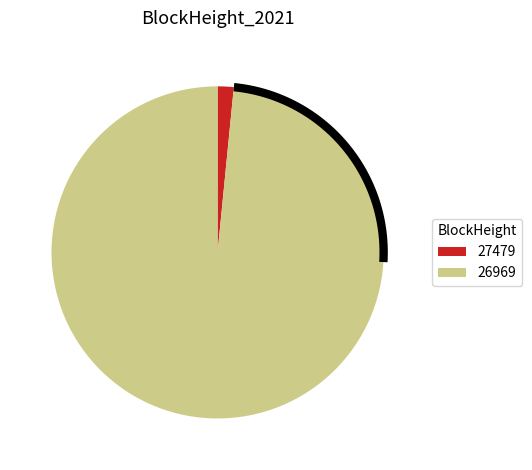

Does 26969 represent more than half of the total?

Yes